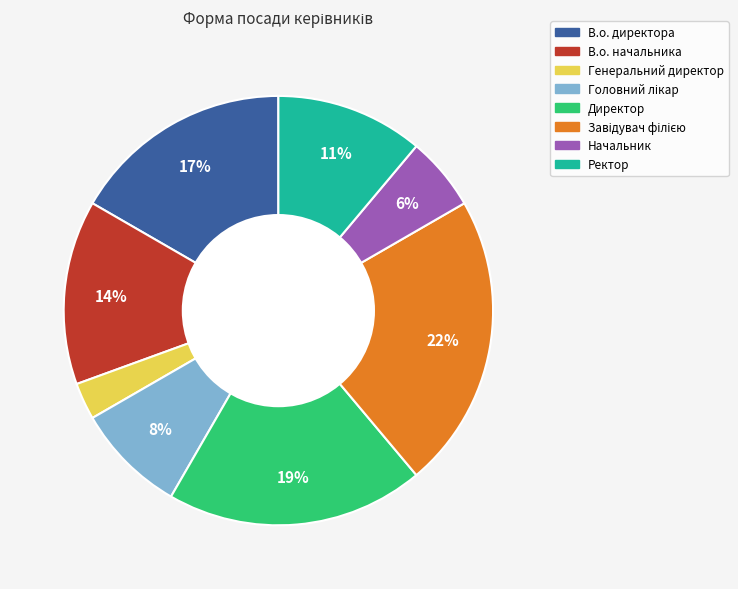

What percentage is the Директор slice, to the nearest percent?

19%